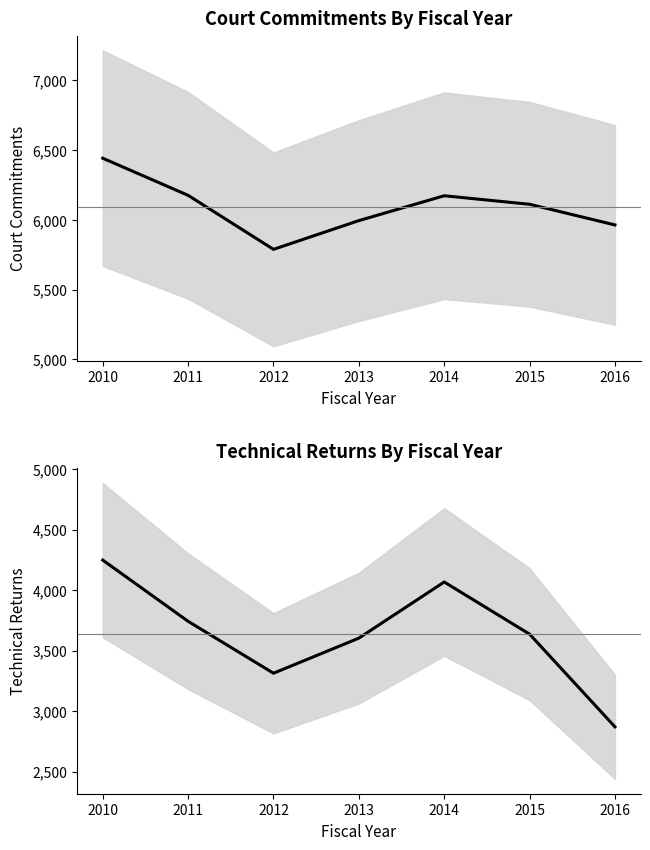

What is the total value across all series at 2010?

10690